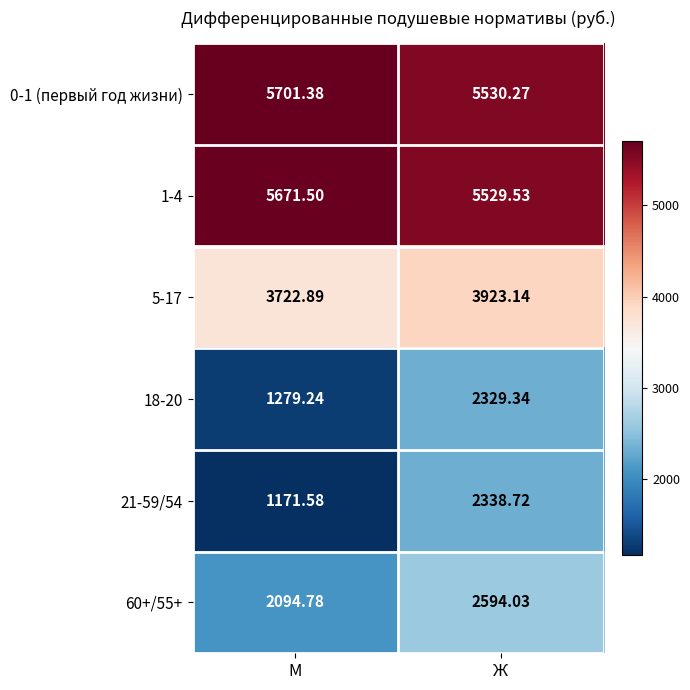

Which series has the largest total across all categories?

0-1 (первый год жизни)